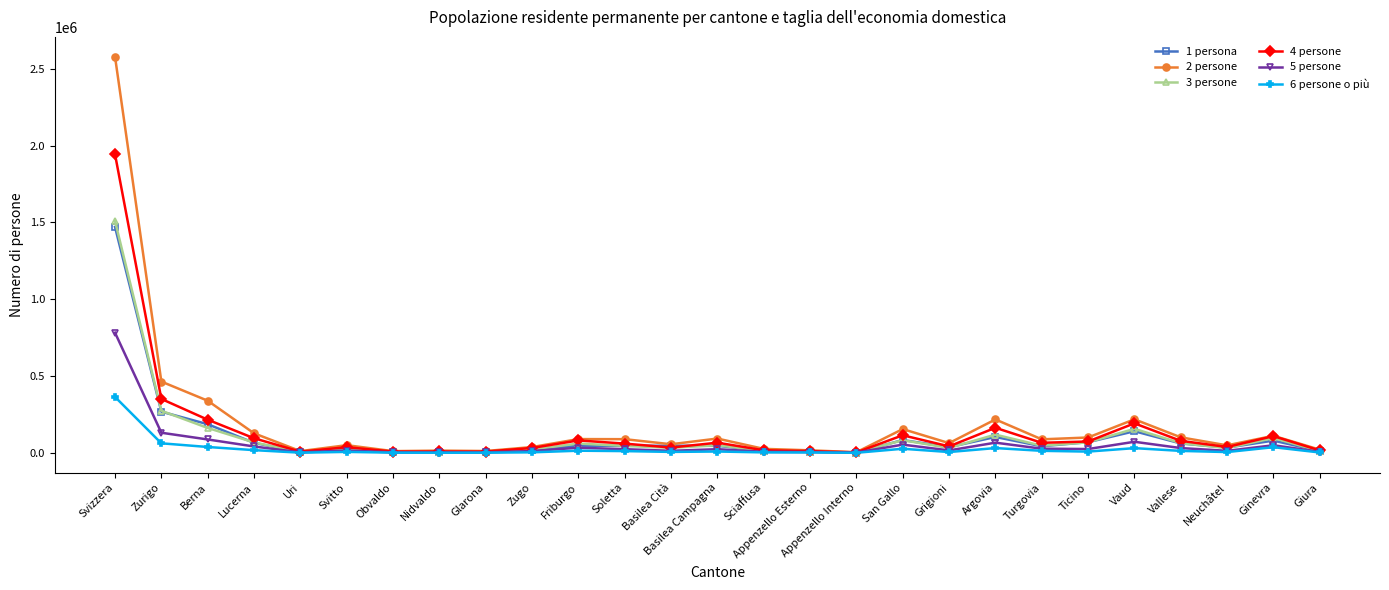

At which category is the sum across all series the highest?

Svizzera